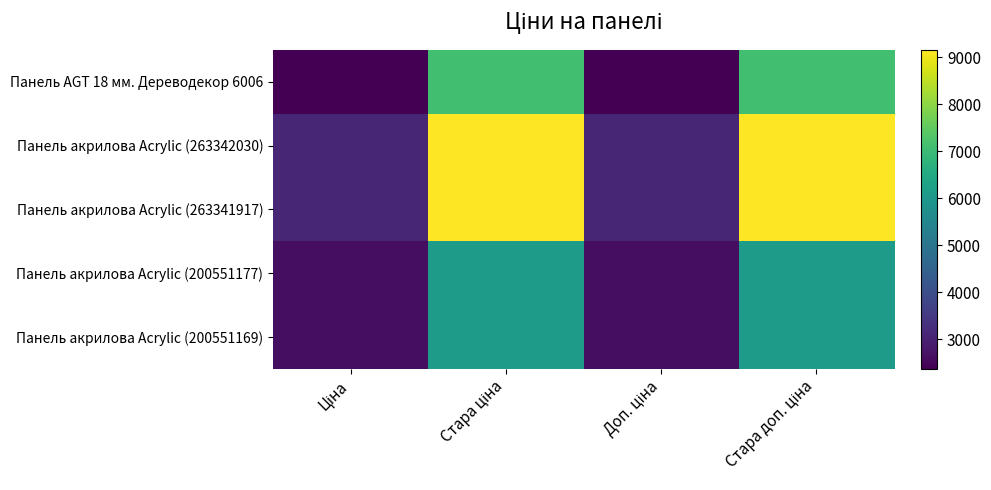

At Доп. ціна, list the series in order from smallest to largest.

Панель AGT 18 мм. Дереводекор 6006, Панель акрилова Acrylic (200551177), Панель акрилова Acrylic (200551169), Панель акрилова Acrylic (263342030), Панель акрилова Acrylic (263341917)